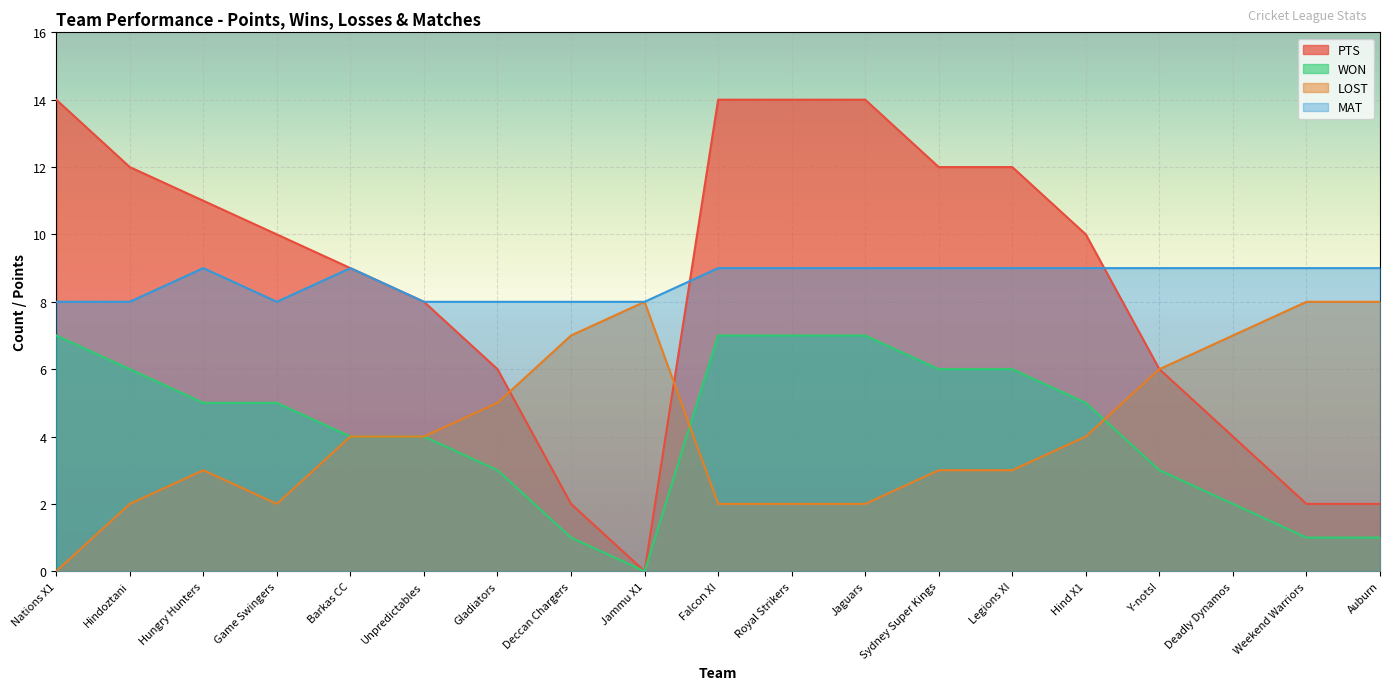

Which series has the widest spread of values?

PTS